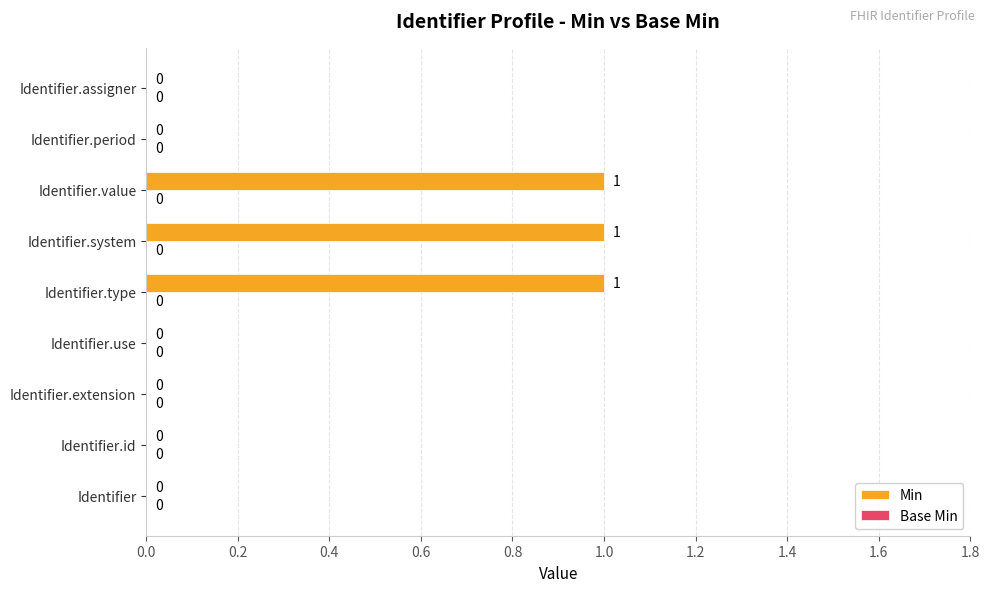

Which has a higher value, Identifier or Identifier.value?

Identifier.value